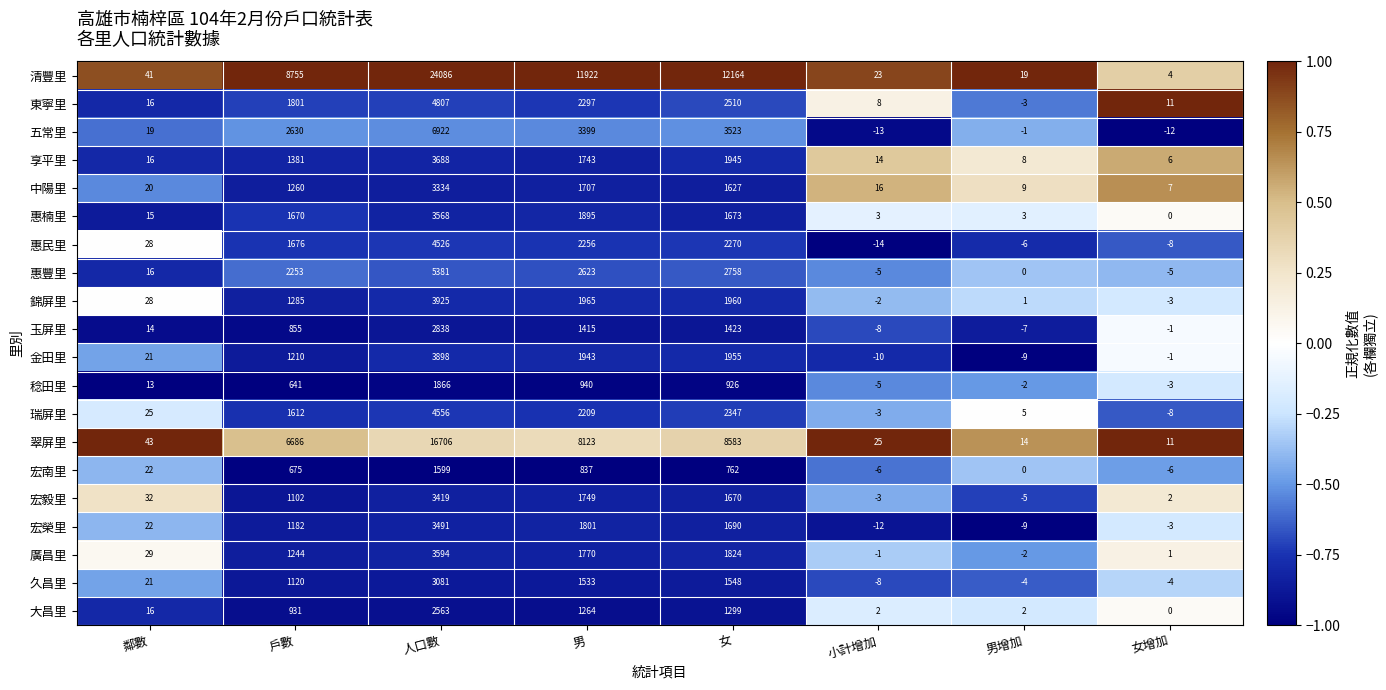

What is the difference between the highest and lowest values at 戶數?

8114